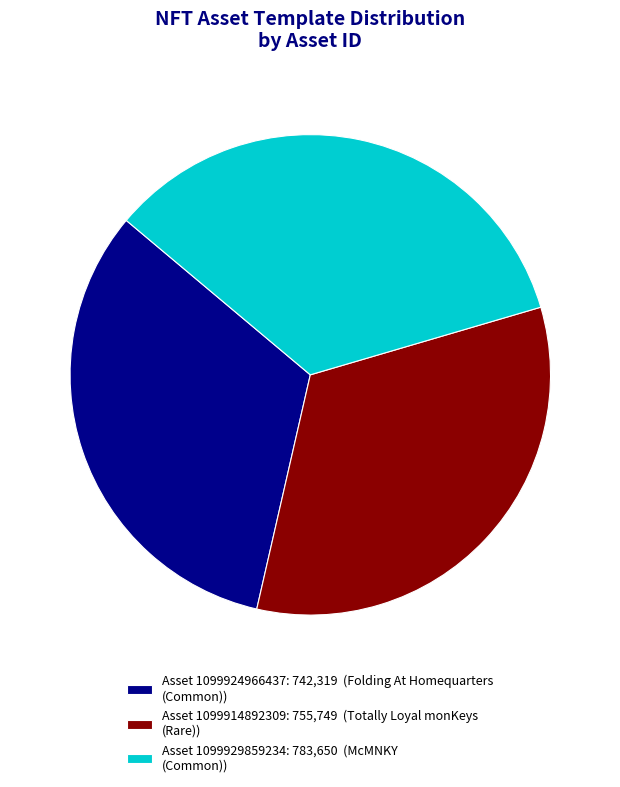

What is the largest slice in the pie chart?

Asset 1099929859234: 783,650 (McMNKY (Common))